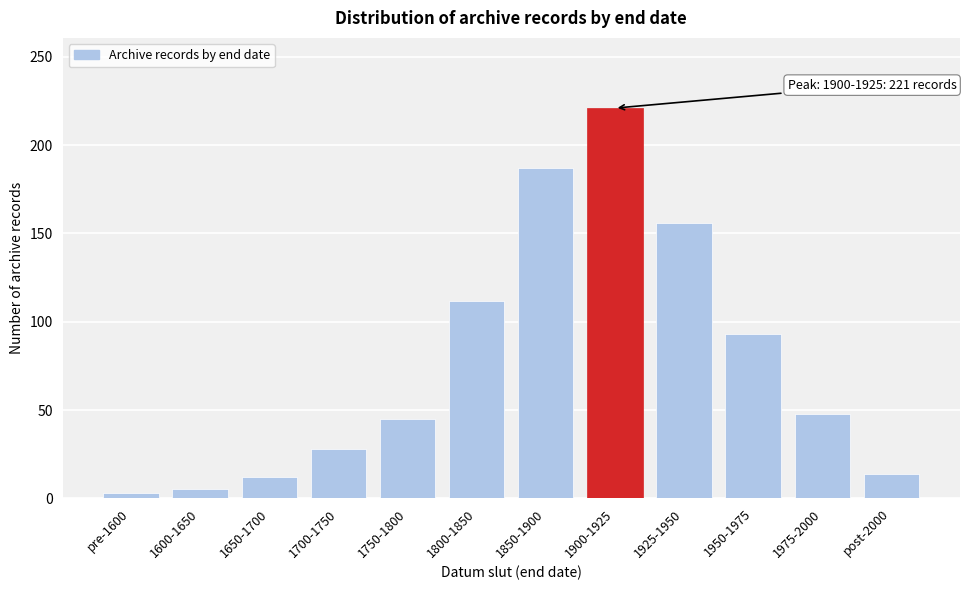

Reading left to right, transcribe all the data shown in this chart.

pre-1600=3	1600-1650=5	1650-1700=12	1700-1750=28	1750-1800=45	1800-1850=112	1850-1900=187	1900-1925=221	1925-1950=156	1950-1975=93	1975-2000=48	post-2000=14